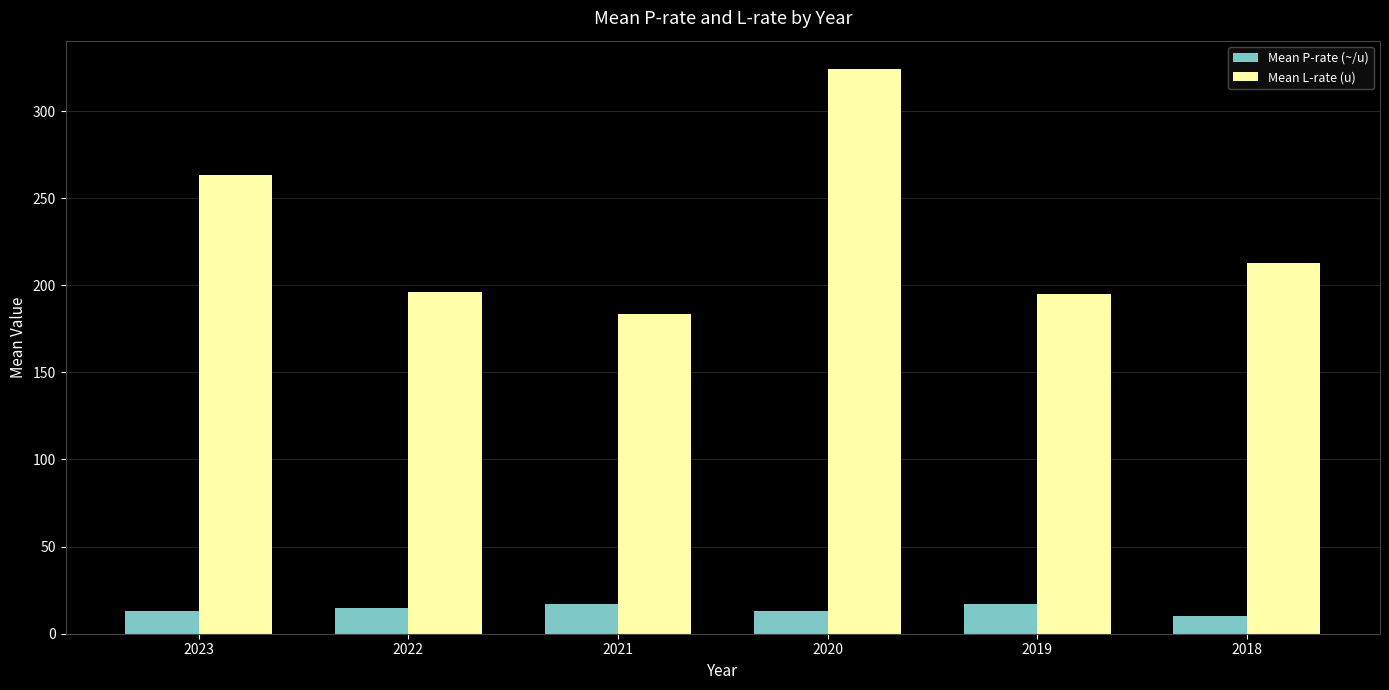

What is the highest value of the Mean L-rate (u) series?

324.2